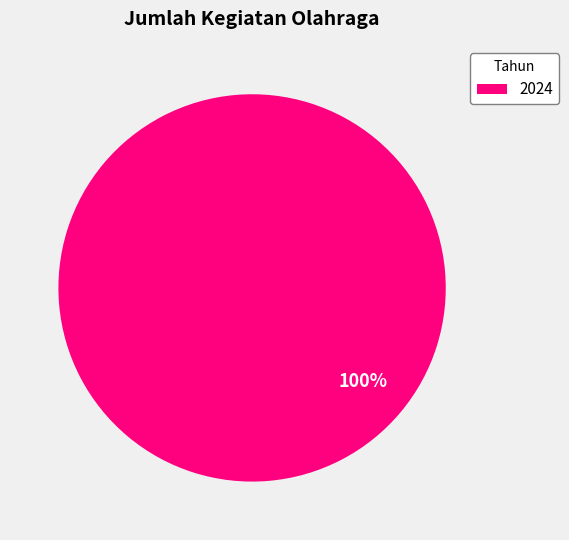

Rank the categories by value from lowest to highest.

2024